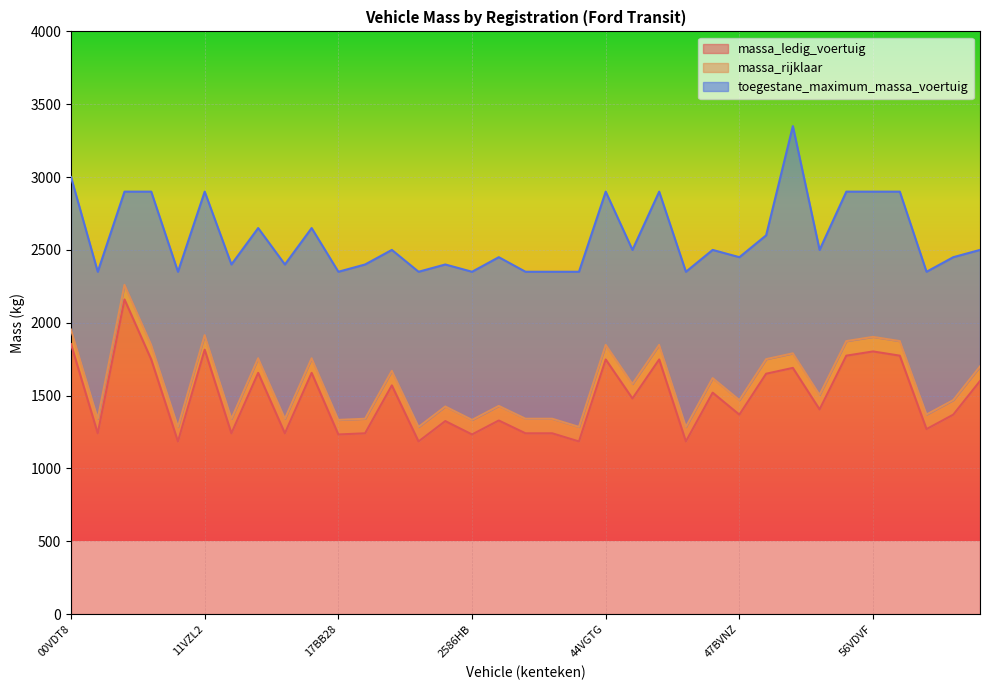

Which category has the lowest value across all series?

07AB93